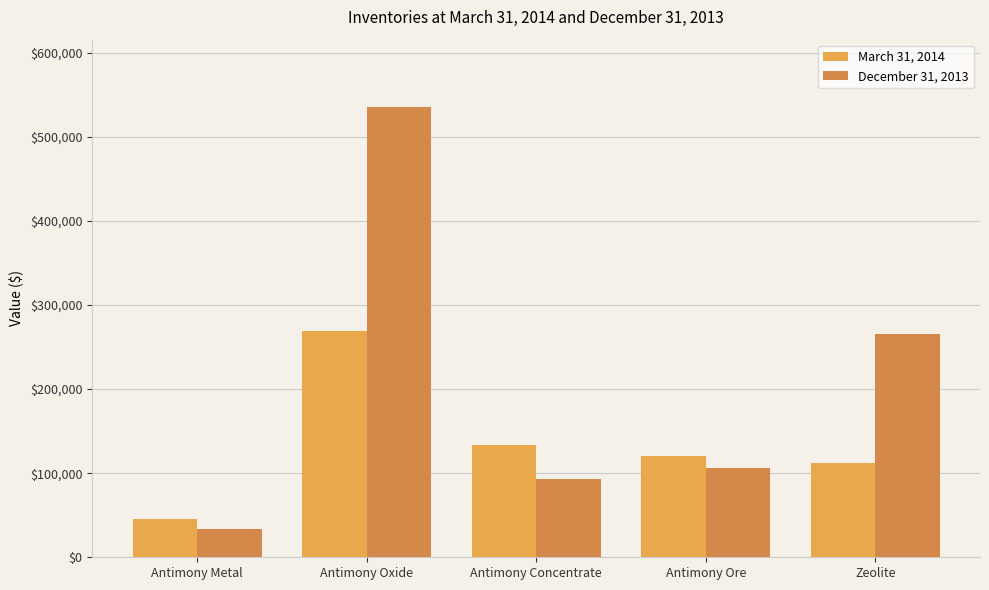

Reading left to right, transcribe all the data shown in this chart.

March 31, 2014: 45522	268557	134043	120643	111920
December 31, 2013: 33850	535251	93190	106519	265960